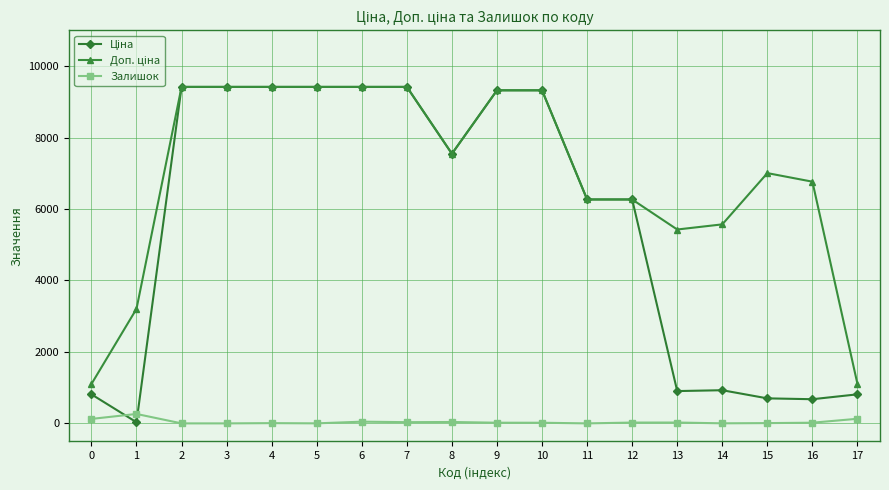

True or false: Залишок has more than 2 interior local peaks.

True